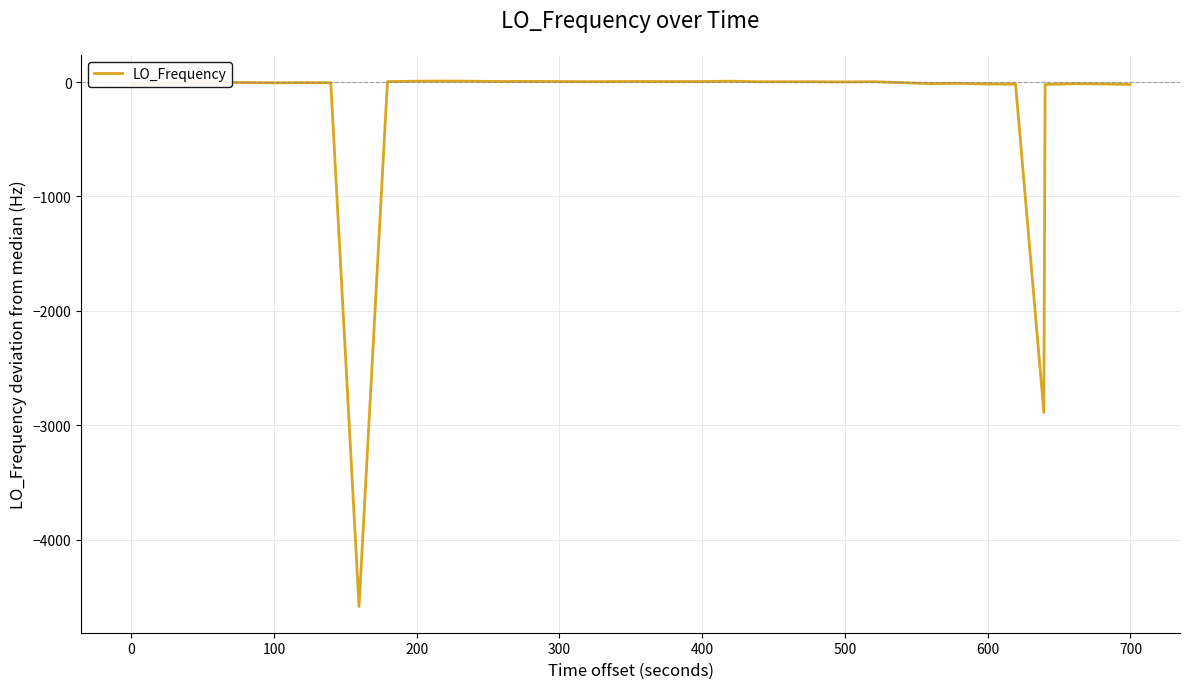

What is the difference between the maximum and minimum values?

4593.5